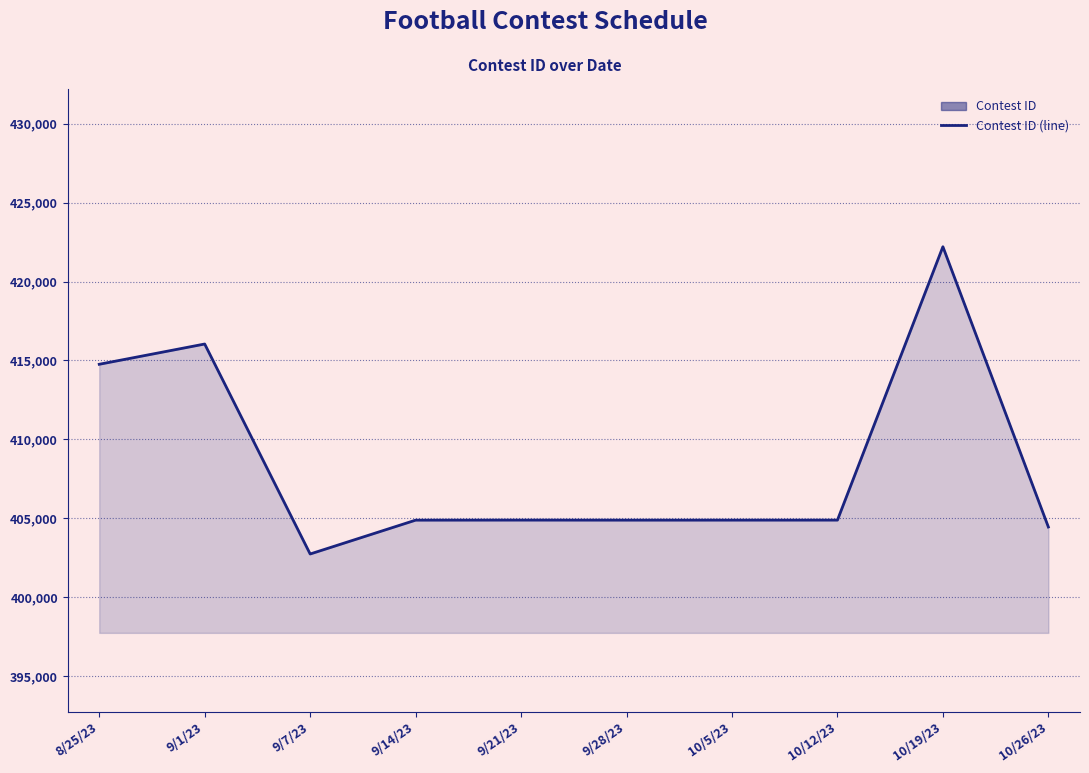

How many lines are shown in the chart?

1